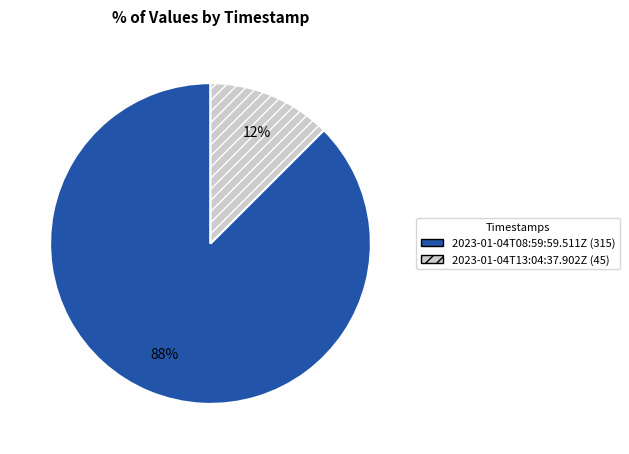

How many slices are in this pie chart?

2